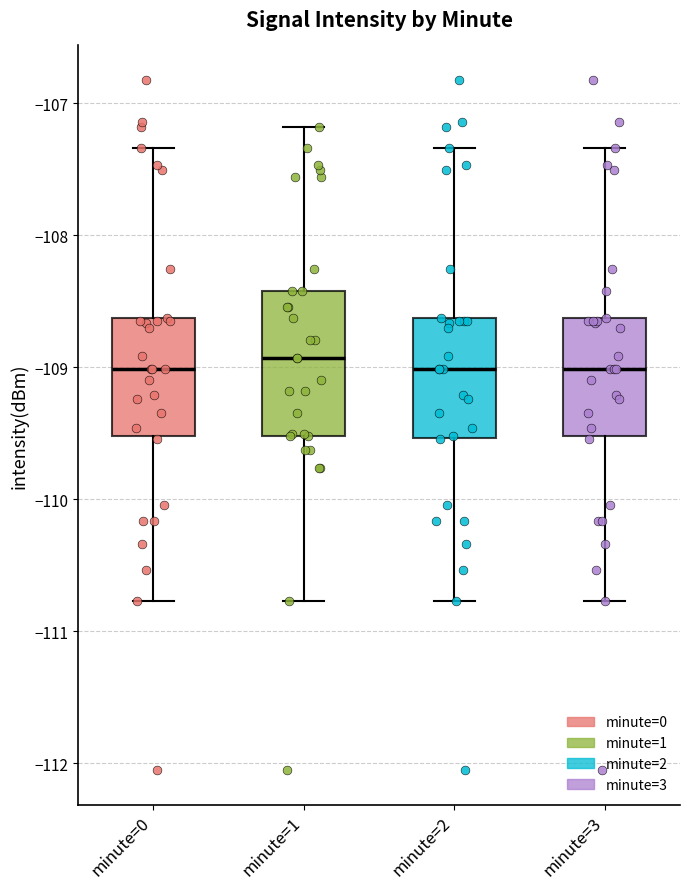

Reading left to right, read every box against the y-axis: the position of its median line, the range the box covers, and the ends of its whiskers. The values are not printed on the chart, so give them approximately, as read against the axis.

minute=0: median -109.0, box -109.5 to -108.6, whiskers -110.8 to -107.3
minute=1: median -108.9, box -109.5 to -108.4, whiskers -110.8 to -107.2
minute=2: median -109.0, box -109.5 to -108.6, whiskers -110.8 to -107.3
minute=3: median -109.0, box -109.5 to -108.6, whiskers -110.8 to -107.3